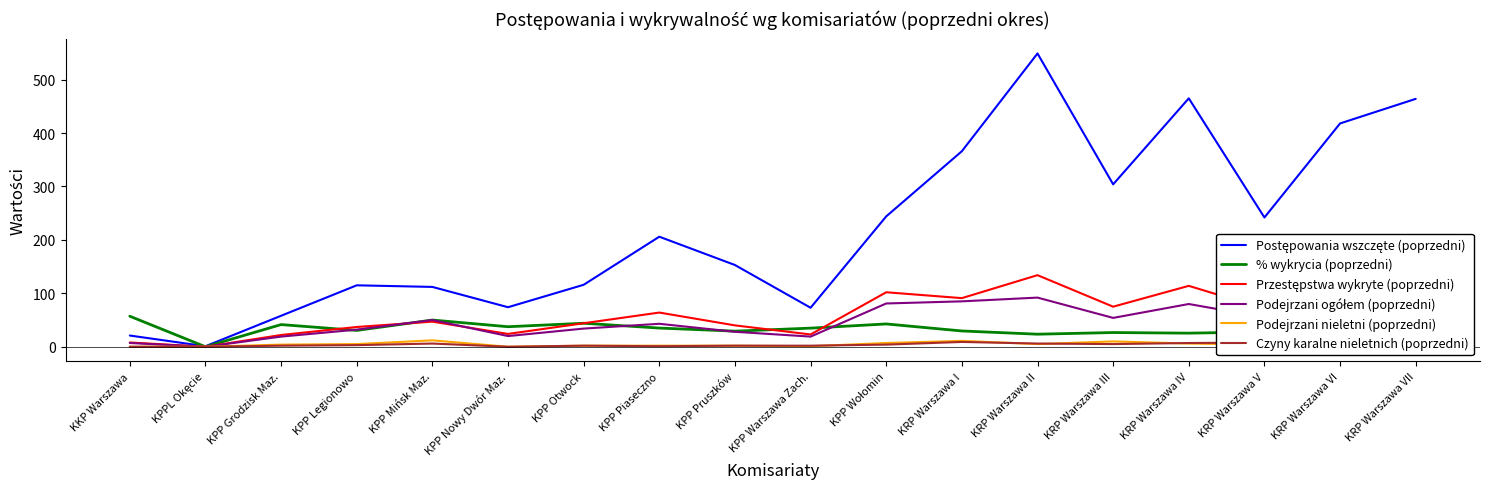

Rank the series at KPP Warszawa Zach. from lowest to highest value.

Podejrzani nieletni (poprzedni), Czyny karalne nieletnich (poprzedni), Podejrzani ogółem (poprzedni), Przestępstwa wykryte (poprzedni), % wykrycia (poprzedni), Postępowania wszczęte (poprzedni)